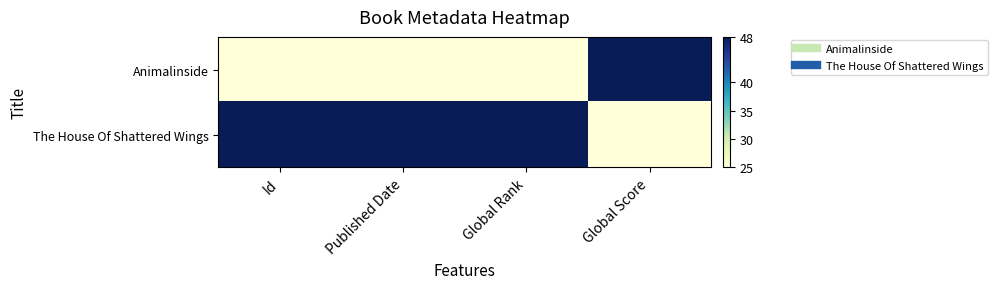

List the series in order of their peak value, highest first.

Animalinside, The House Of Shattered Wings